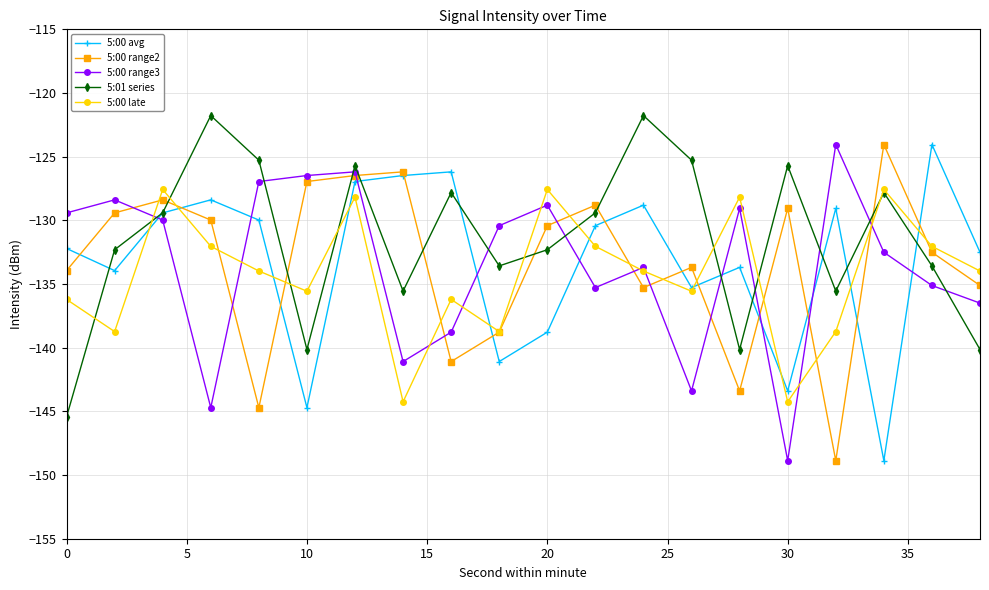

What is the difference between the maximum and minimum values in the 5:00 late series?

16.7